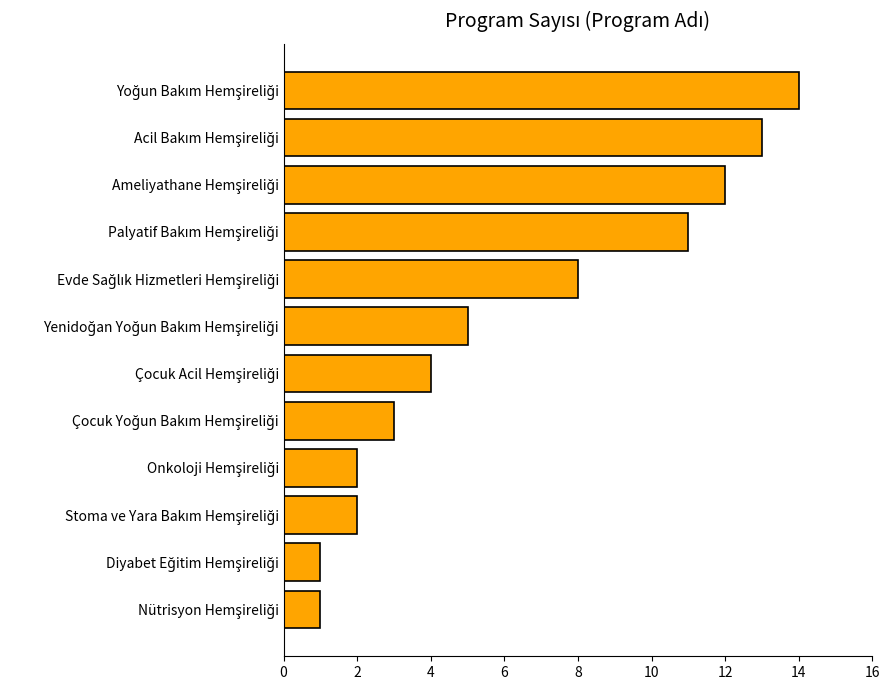

Reading bottom to top, what are all the values shown in this chart?

1	1	2	2	3	4	5	8	11	12	13	14